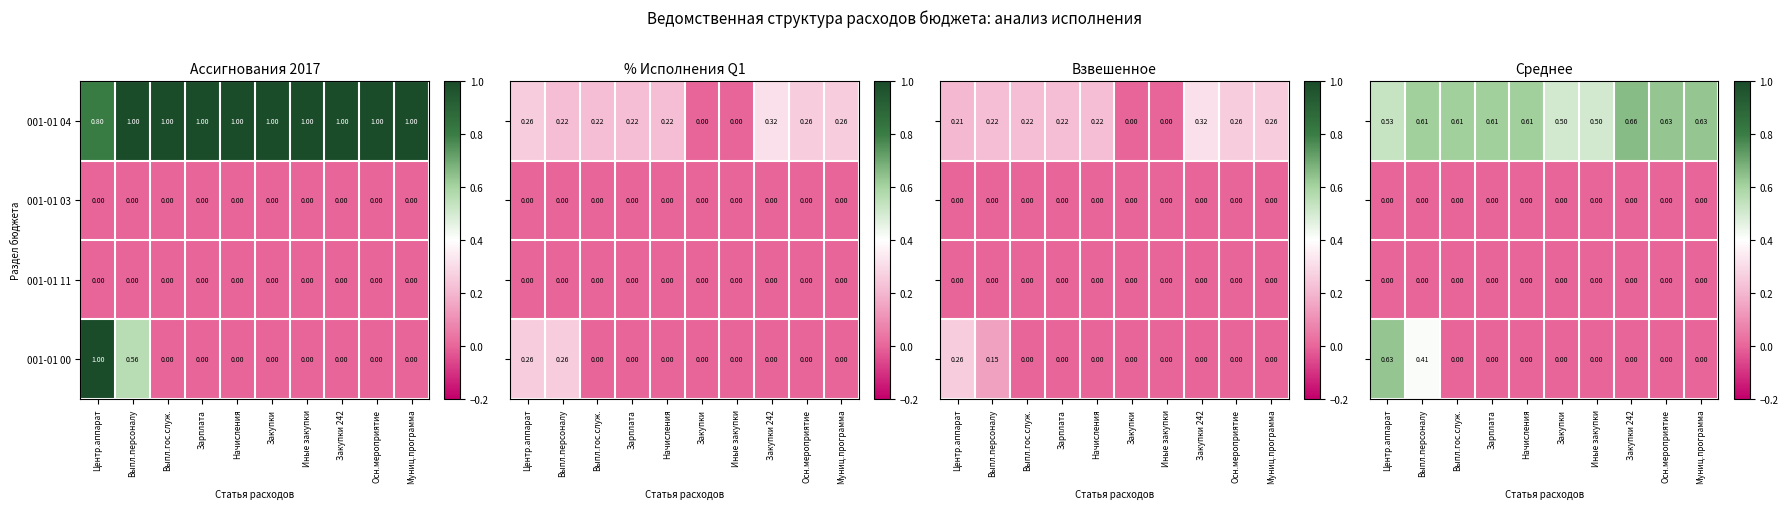

Is the value of 001-01 04 at Центр.аппарат greater than the value of 001-01 00 at Выпл.персоналу?

Yes